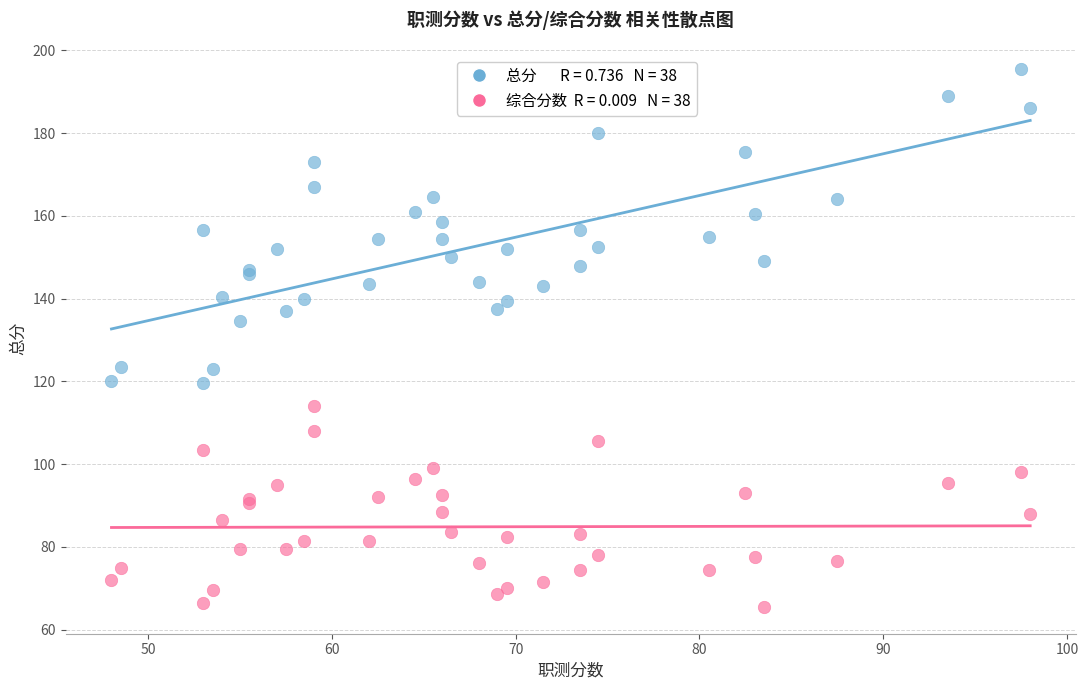

Across all series, what Y value is closest to 130?

134.5